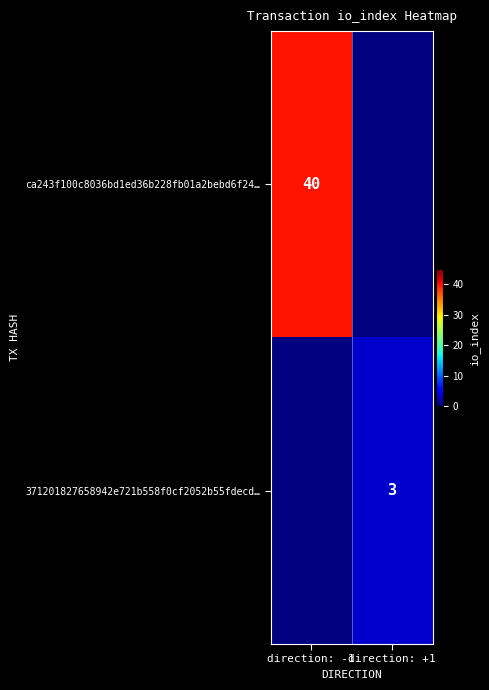

Read the 371201827658942e721b558f0cf2052b55fdecd… value at direction: +1.

3.0